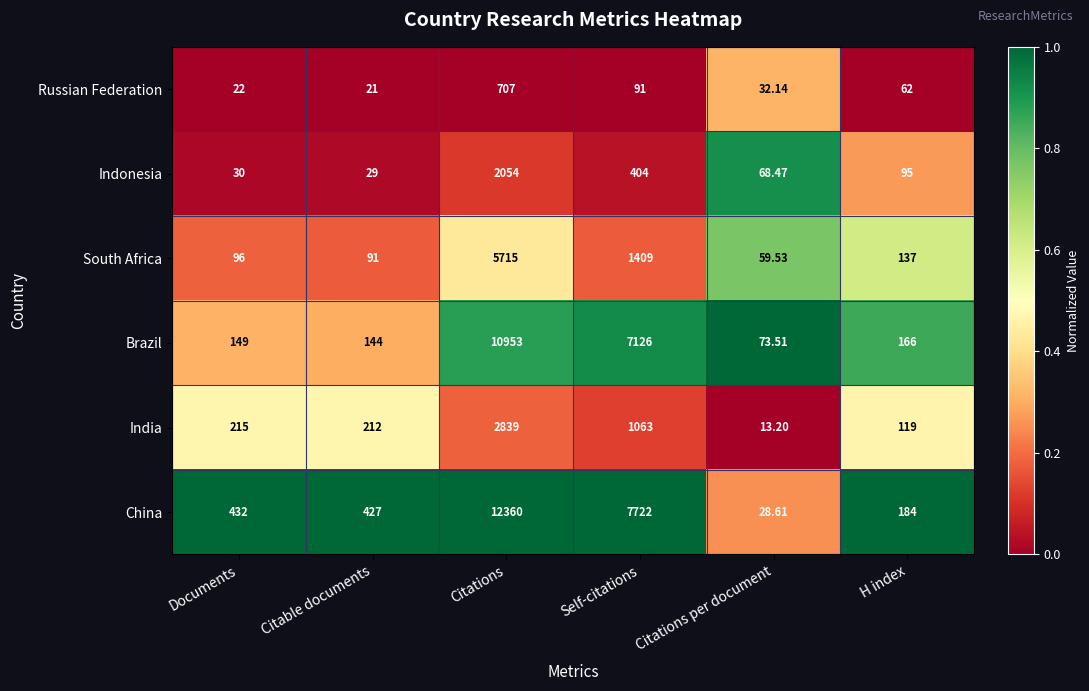

What is the greatest value displayed?

12360.0